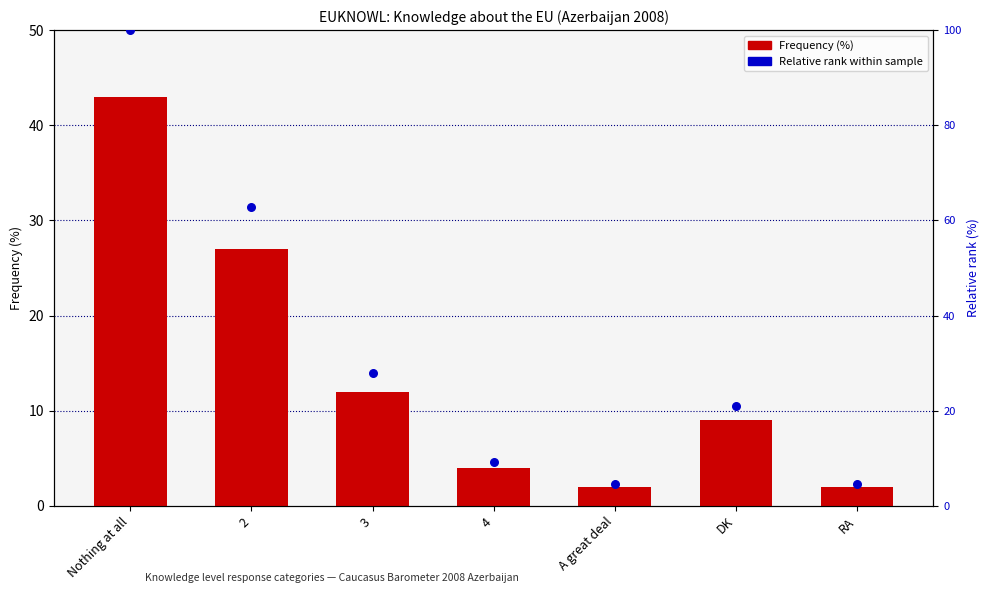

Which series has the largest Y range (max minus min)?

Relative rank within sample